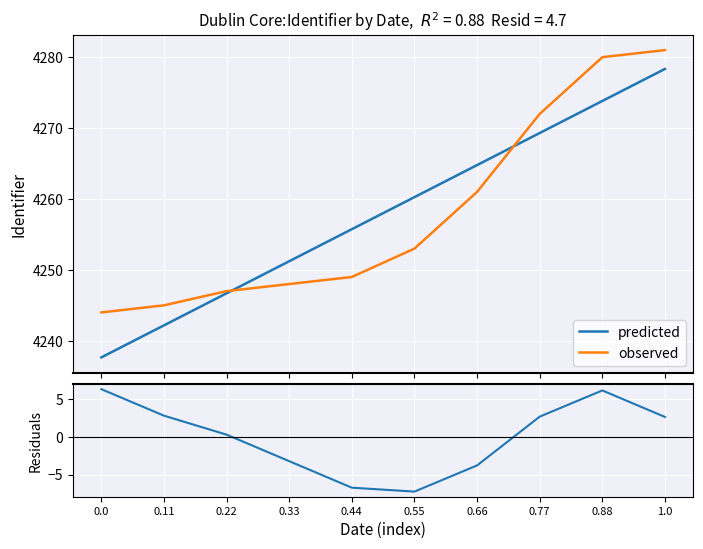

Reading left to right, what are all the values shown in this chart?

predicted: 4237.7	4242.2	4246.7	4251.2	4255.7	4260.3	4264.8	4269.3	4273.8	4278.3
observed: 4244.0	4245.0	4247.0	4248.0	4249.0	4253.0	4261.0	4272.0	4280.0	4281.0
residuals: 6.3	2.8	0.3	-3.2	-6.7	-7.3	-3.8	2.7	6.2	2.7